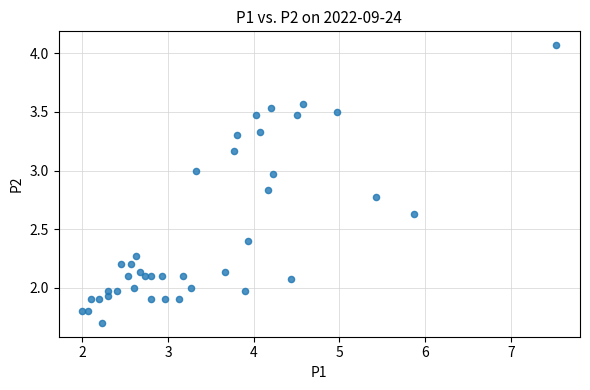

What is the range of X values (max minus min)?

5.5